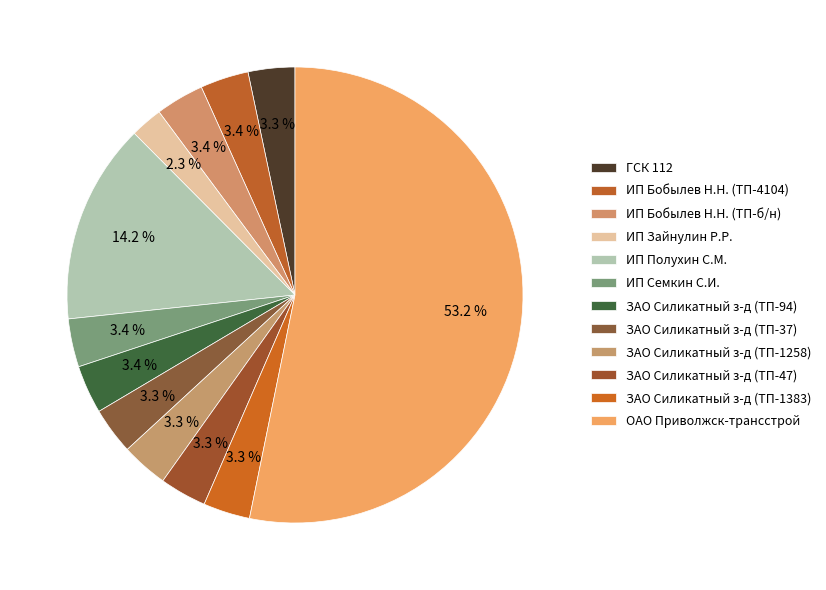

What is the smallest slice in the pie chart?

ИП Зайнулин Р.Р.